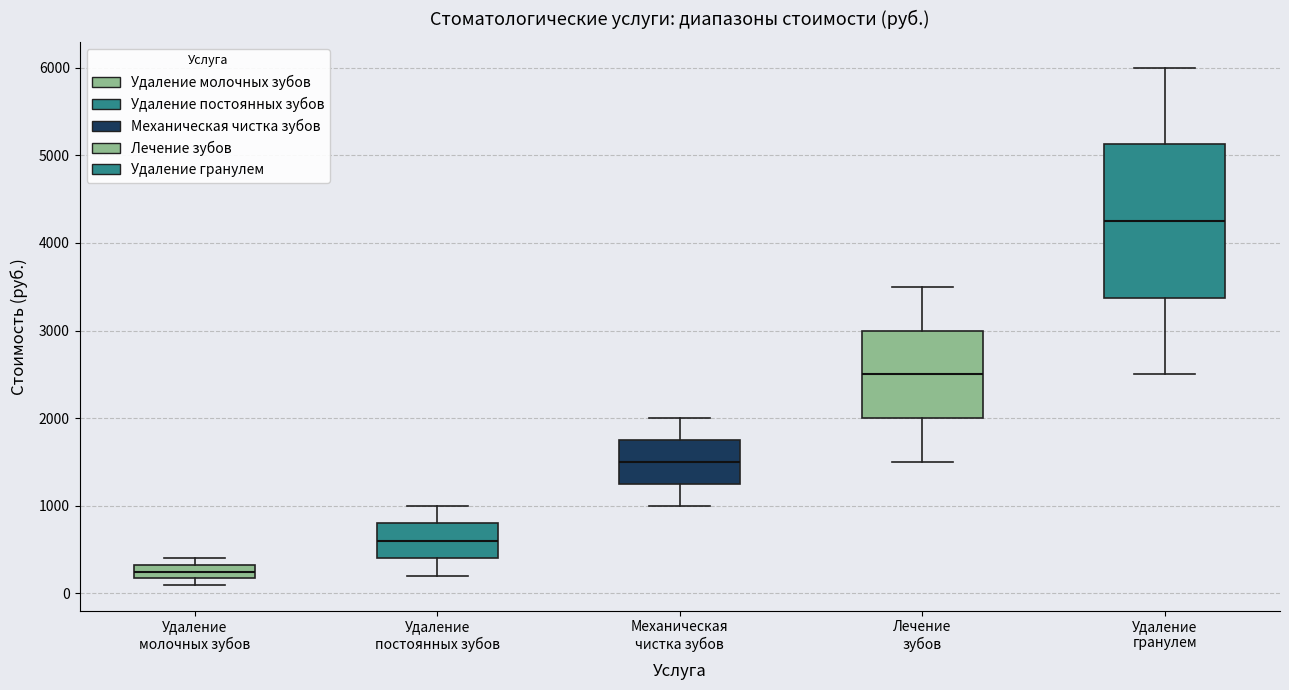

Reading left to right, read every box against the y-axis: the position of its median line, the range the box covers, and the ends of its whiskers. The values are not printed on the chart, so give them approximately, as read against the axis.

Удаление молочных зубов: median 300 (inside the box), box 200 to 300, whiskers 100 to 400
Удаление постоянных зубов: median 600, box 400 to 800, whiskers 200 to 1000
Механическая чистка зубов: median 1500, box 1300 to 1800, whiskers 1000 to 2000
Лечение зубов: median 2500, box 2000 to 3000, whiskers 1500 to 3500
Удаление гранулем: median 4300, box 3400 to 5100, whiskers 2500 to 6000